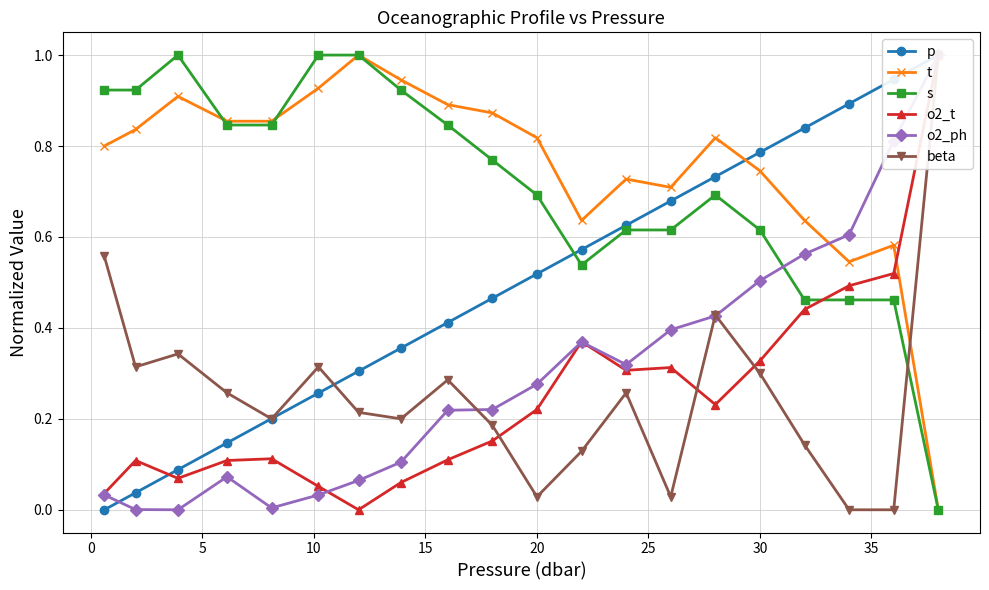

How many categories are shown in the chart?

20